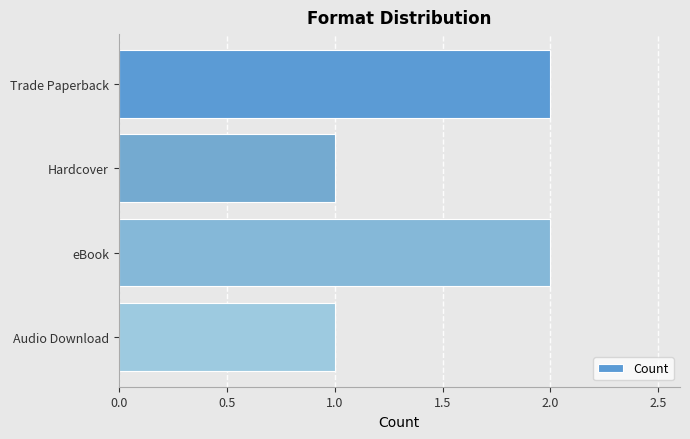

What is the greatest value displayed?

2